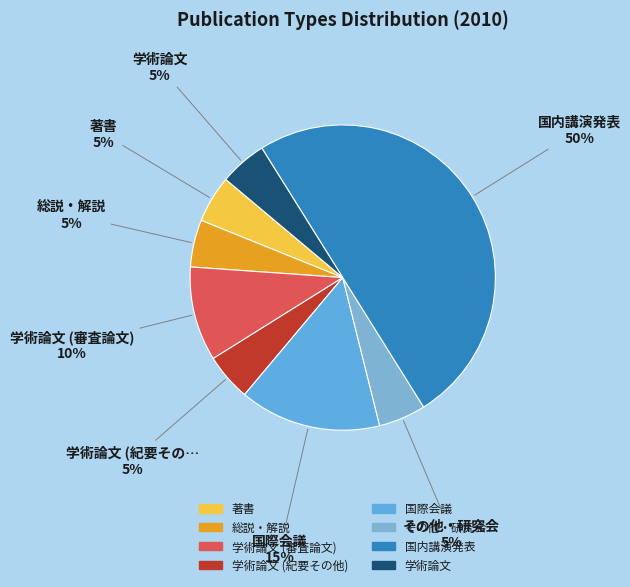

Count the number of slices in the pie.

8